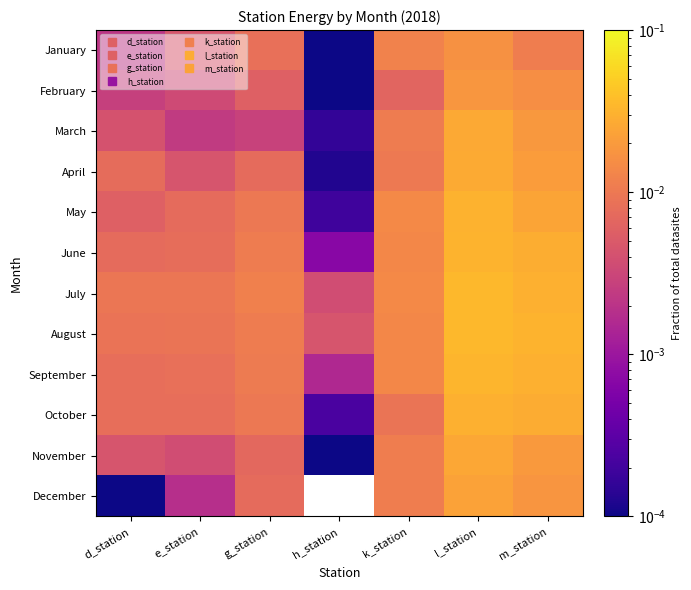

What is the total value across all series at g_station?

0.1